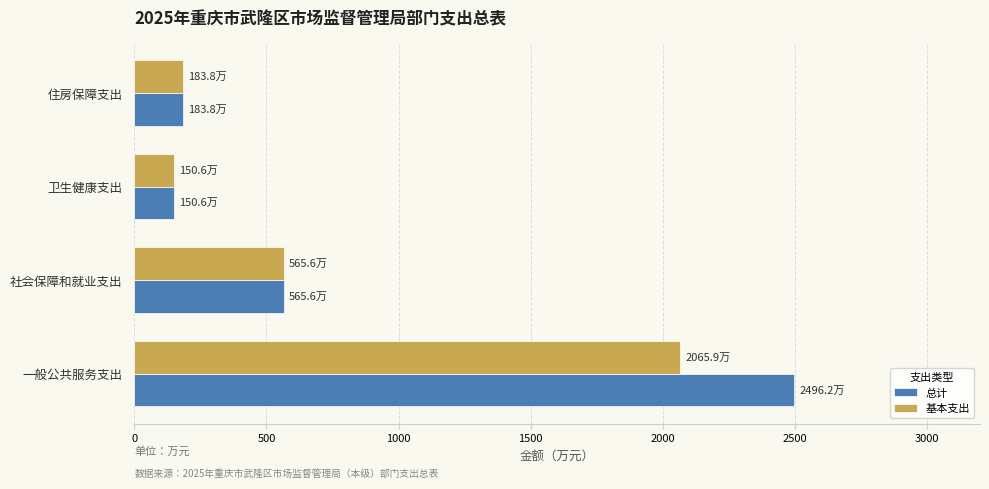

What is the total value across all series at 一般公共服务支出?

4562.1